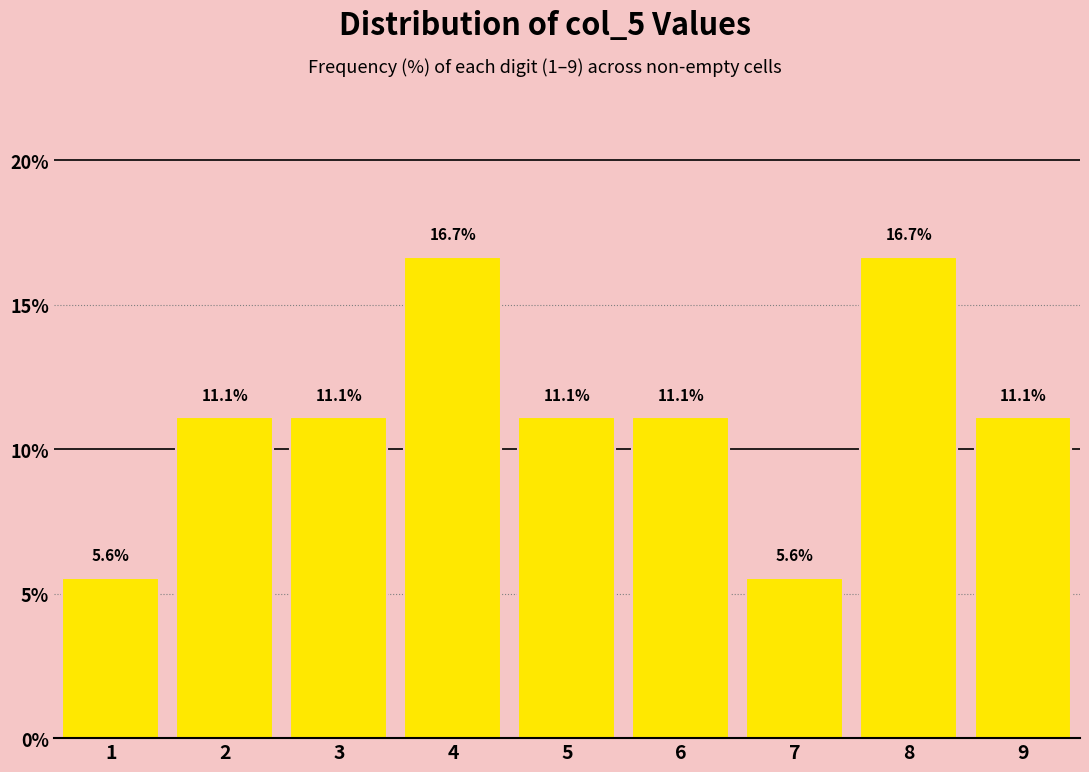

Reading left to right, list every bar in this chart as the range it spans on the x-axis followed by its height.

0.5 to 1.5: 5.6
1.5 to 2.5: 11.1
2.5 to 3.5: 11.1
3.5 to 4.5: 16.7
4.5 to 5.5: 11.1
5.5 to 6.5: 11.1
6.5 to 7.5: 5.6
7.5 to 8.5: 16.7
8.5 to 9.5: 11.1